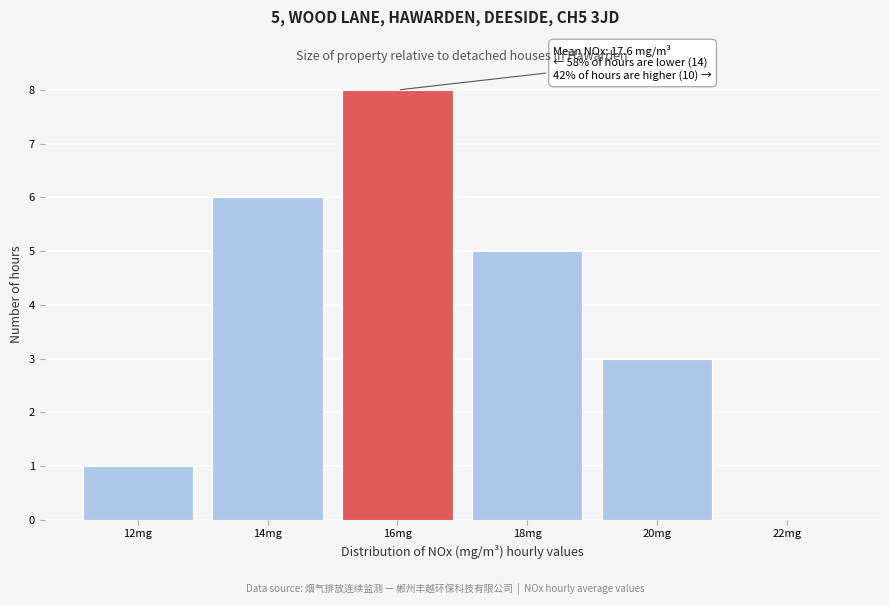

Reading left to right, extract all data points from this chart.

12mg=1	14mg=6	16mg=8	18mg=5	20mg=3	22mg=0